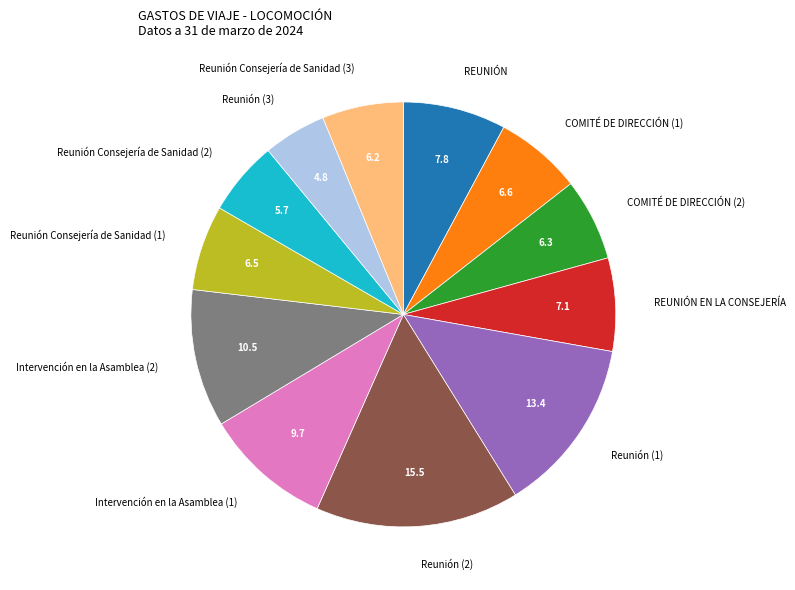

Approximately how many times larger is the value at Intervención en la Asamblea (1) compared to Reunión (3)?

2.0